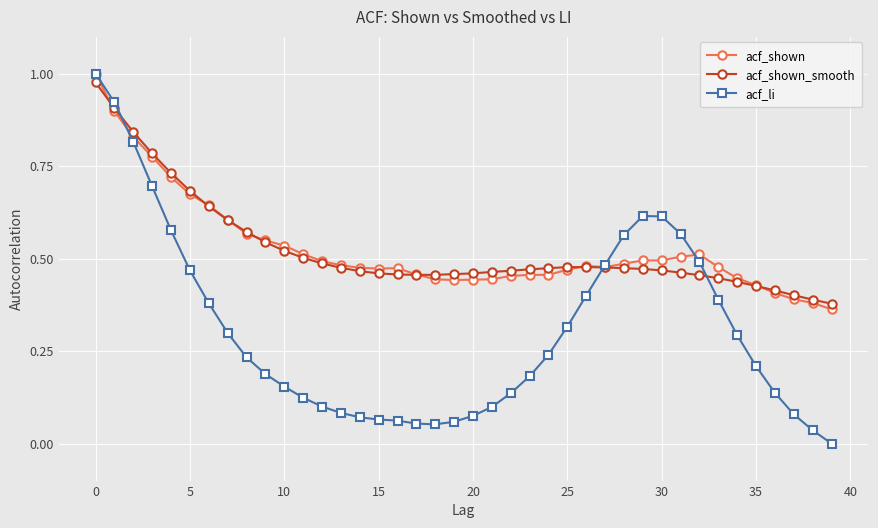

Which series has the largest range (max minus min)?

acf_li